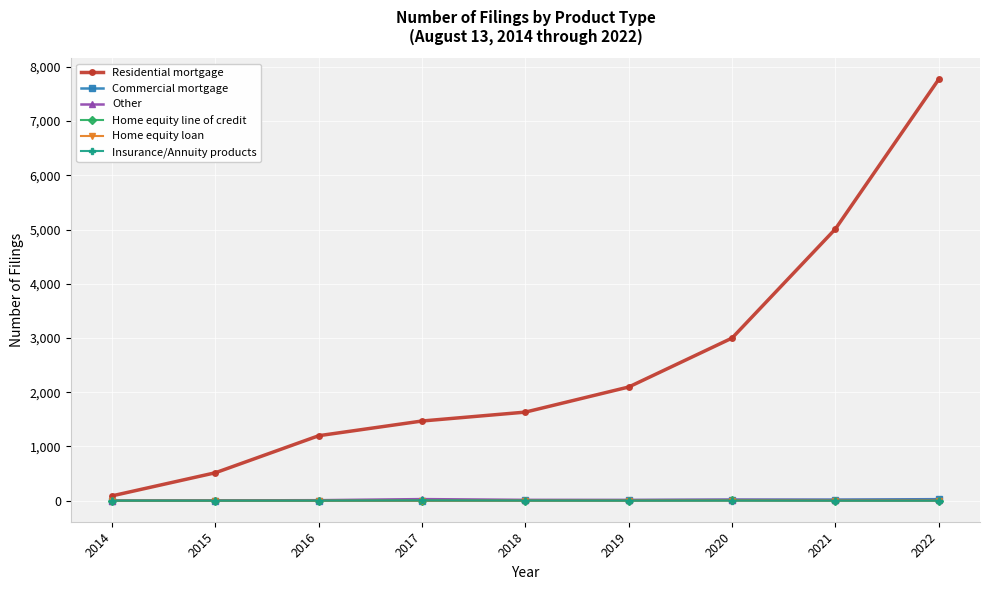

Is the value of Other at 2016 greater than the value of Residential mortgage at 2014?

No